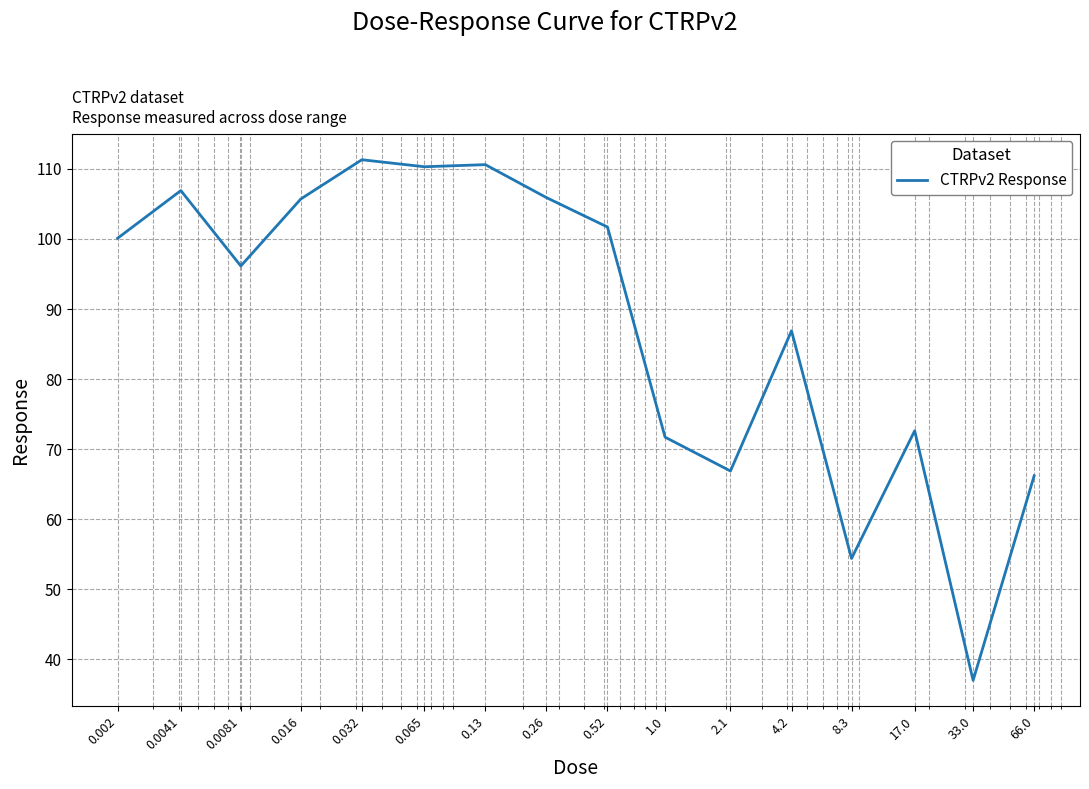

What is the difference between the maximum and minimum values?

74.3